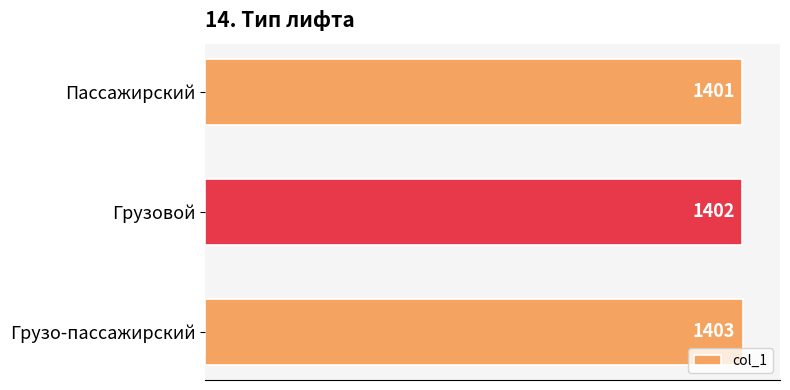

Is it true that the value at Грузовой is 2106?

False